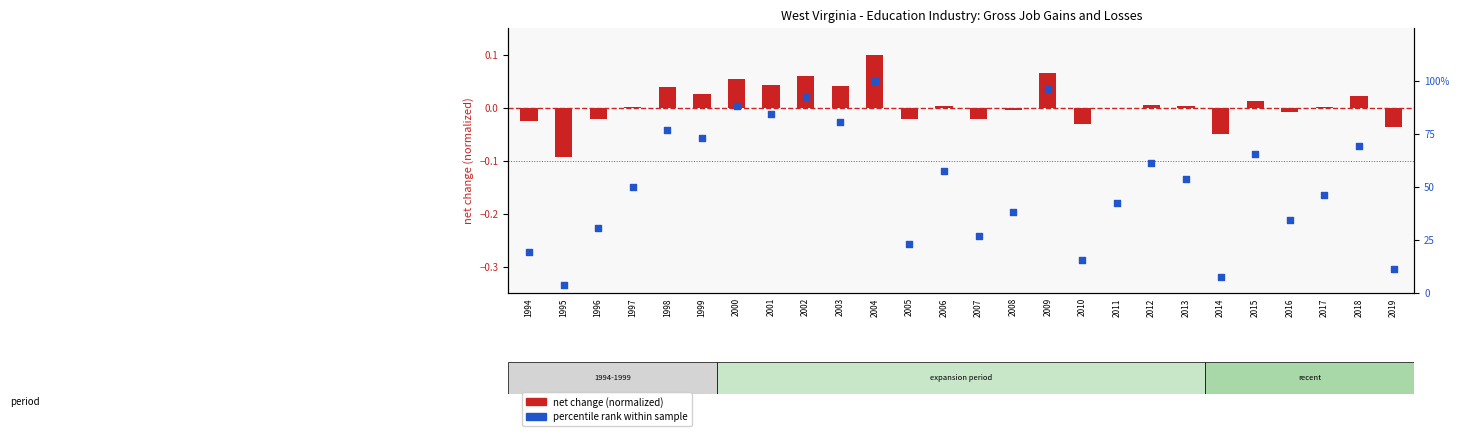

Which series contains the lowest Y value?

net change (normalized)